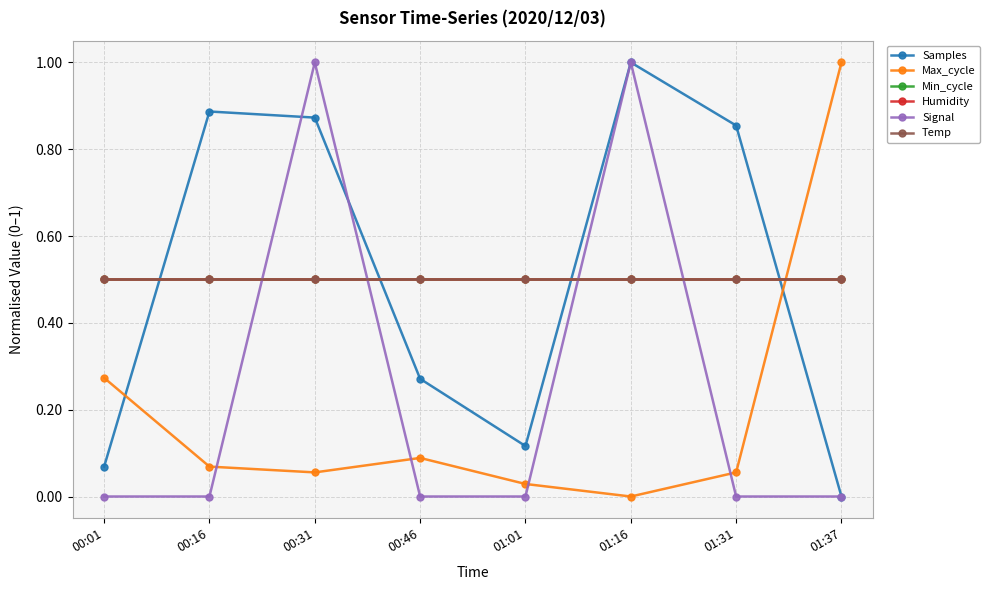

How many times do Signal and Samples cross each other?

2